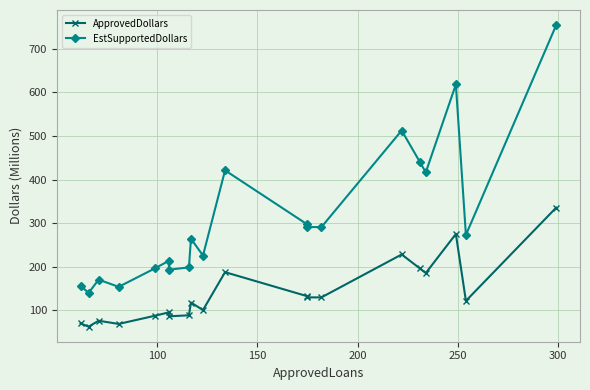

True or false: ApprovedDollars and EstSupportedDollars intersect in this chart.

False